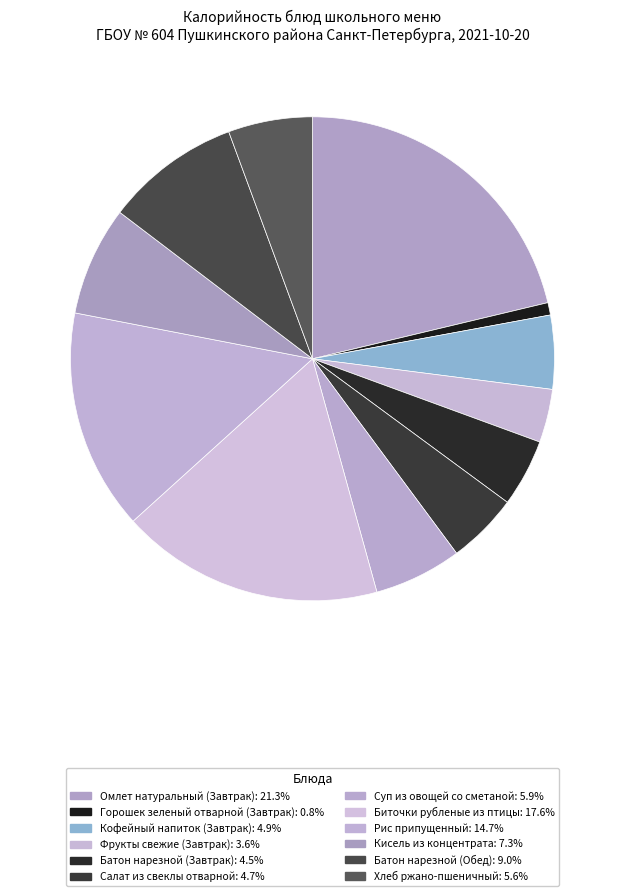

True or false: Кисель из концентрата accounts for 1% of the total.

False